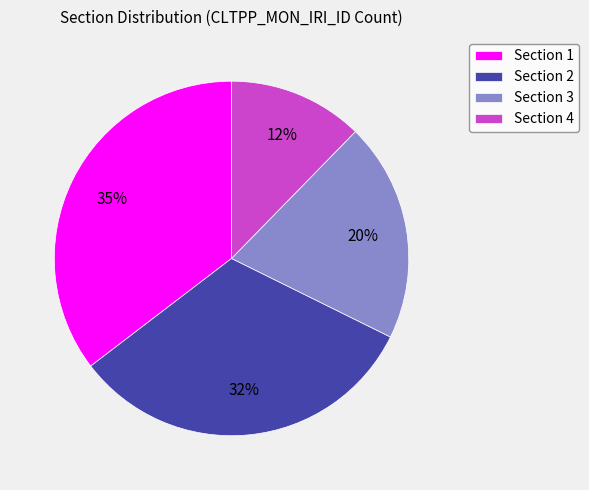

To the nearest percent, what is the difference between the largest and smallest slice percentages?

23%